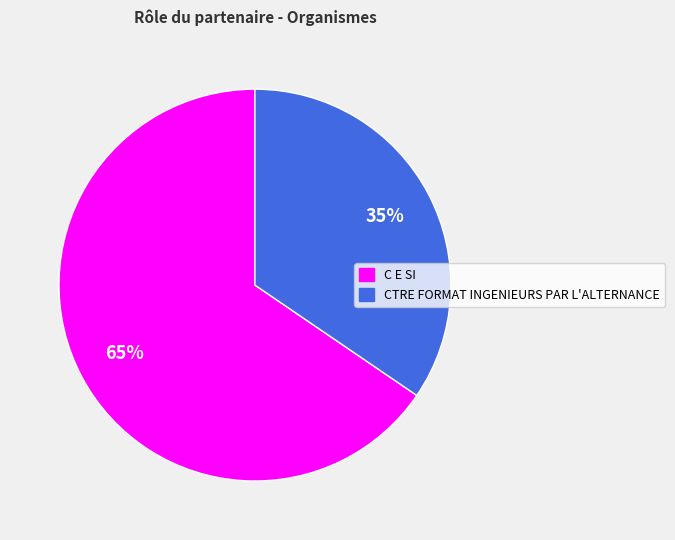

To the nearest percent, what is the combined percentage of C E SI and CTRE FORMAT INGENIEURS PAR L'ALTERNANCE?

100%